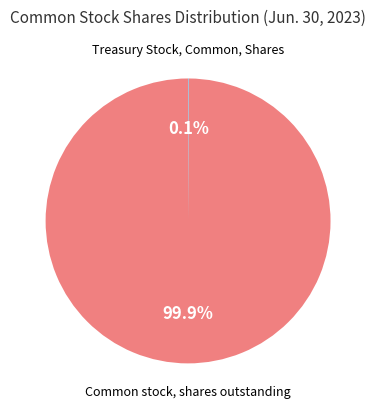

Is there a majority slice in this chart?

Yes